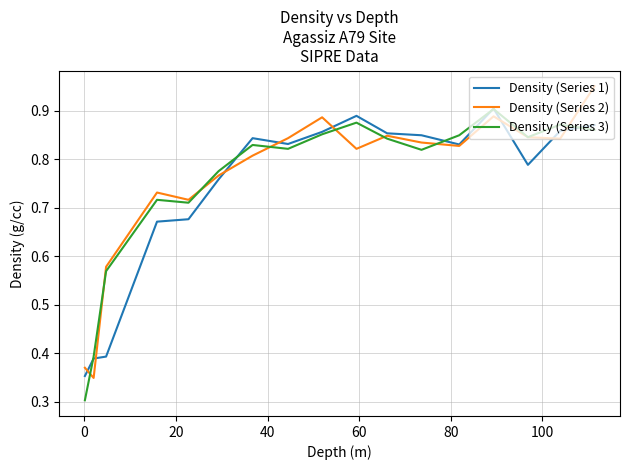

True or false: Density (Series 3) has more than 2 points higher than both neighbors.

True